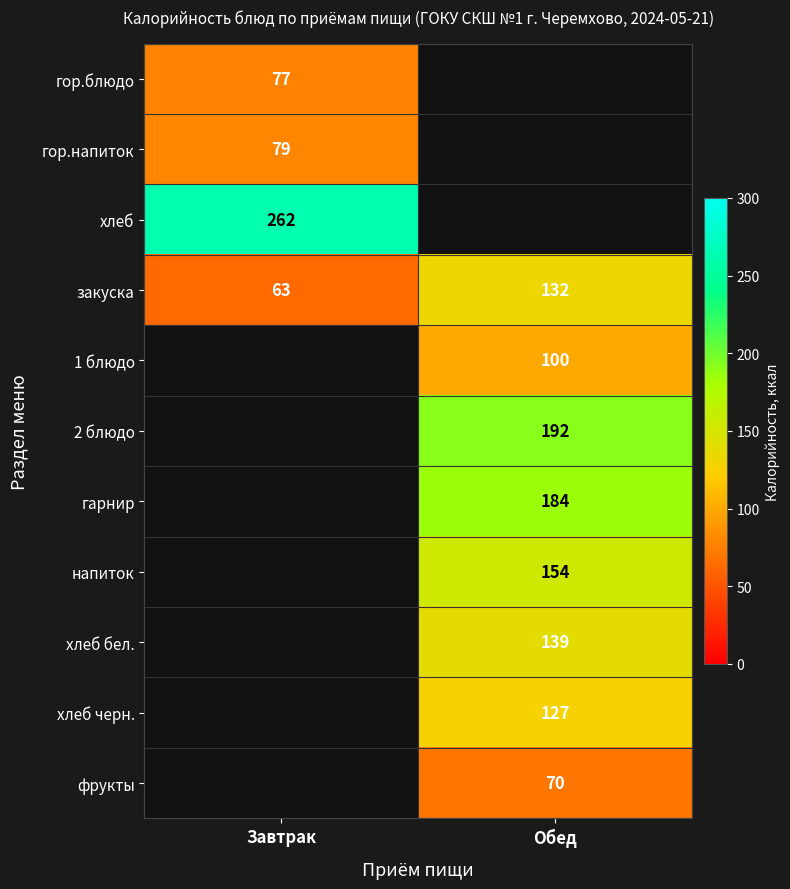

Is it true that фрукты equals 70 at Обед?

True